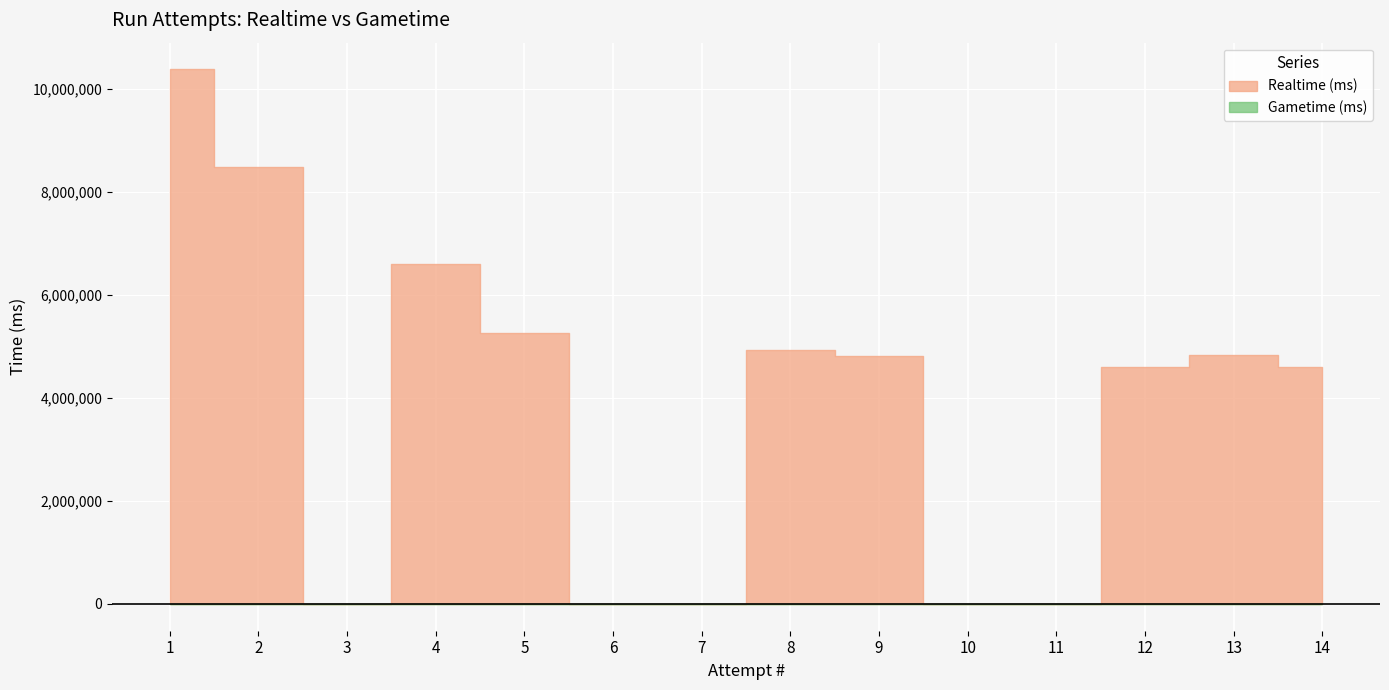

Rank the categories by value from lowest to highest.

3, 6, 7, 10, 11, 14, 12, 9, 13, 8, 5, 4, 2, 1